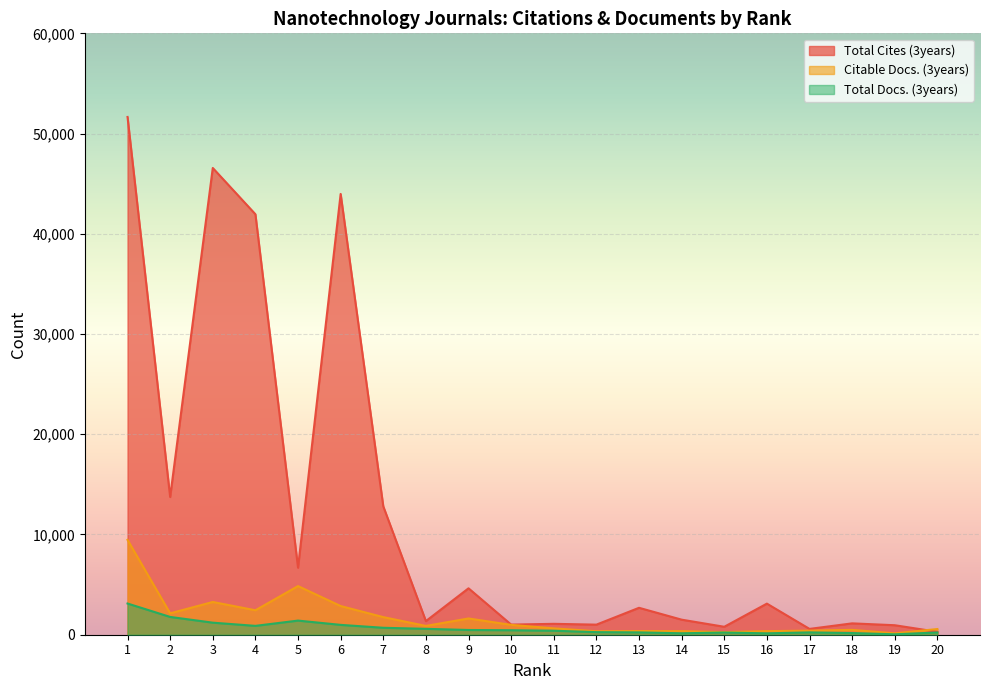

Which category has the lowest value across all series?

19